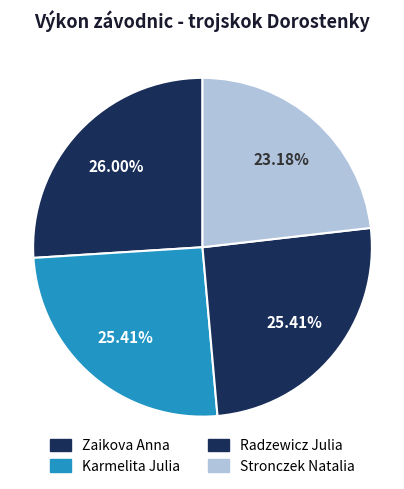

How much of the chart is everything except Radzewicz Julia?

74.6%